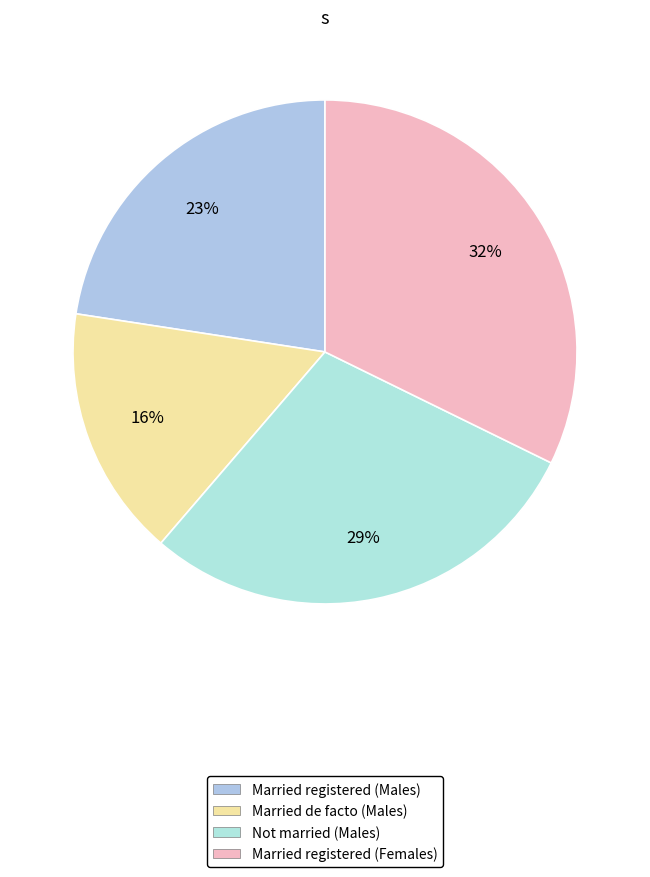

Count the number of slices in the pie.

4